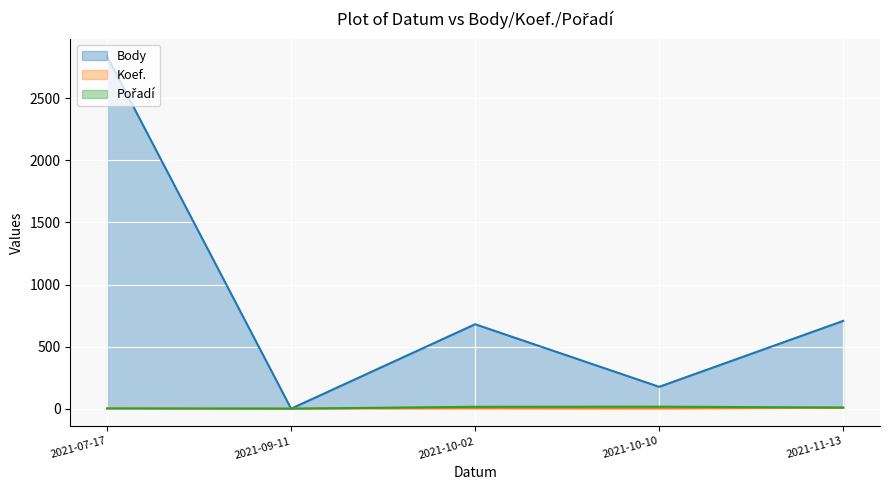

Which series has the largest total across all categories?

Body